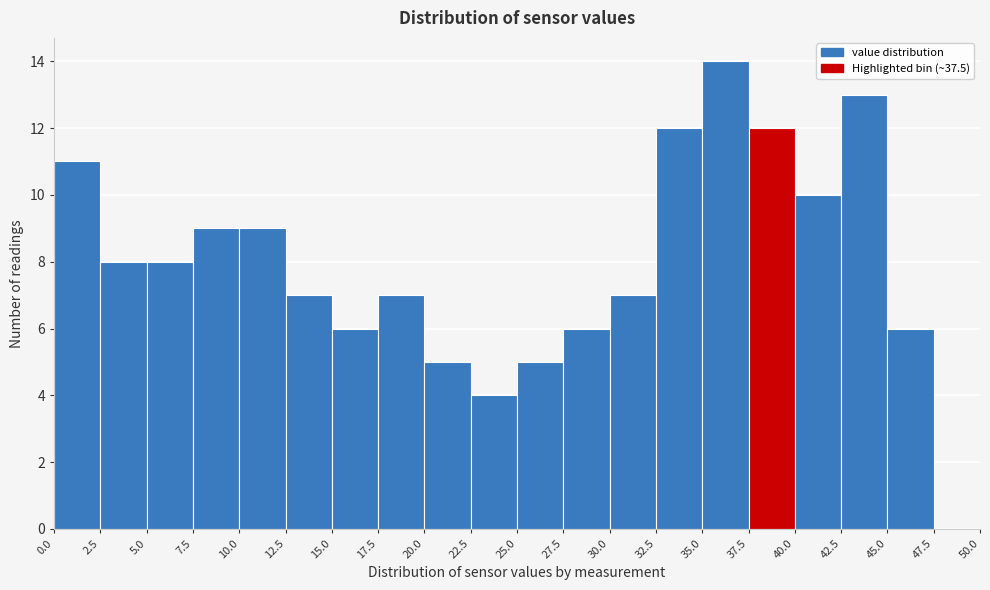

Reading left to right, list every bar in this chart as the range it spans on the x-axis followed by its height. The values are not printed on the chart, so give them approximately, as read against the axis.

0.0 to 2.5: 11
2.5 to 5.0: 8
5.0 to 7.5: 8
7.5 to 10.0: 9
10.0 to 12.5: 9
12.5 to 15.0: 7
15.0 to 17.5: 6
17.5 to 20.0: 7
20.0 to 22.5: 5
22.5 to 25.0: 4
25.0 to 27.5: 5
27.5 to 30.0: 6
30.0 to 32.5: 7
32.5 to 35.0: 12
35.0 to 37.5: 14
37.5 to 40.0: 12
40.0 to 42.5: 10
42.5 to 45.0: 13
45.0 to 47.5: 6
47.5 to 50.0: 0